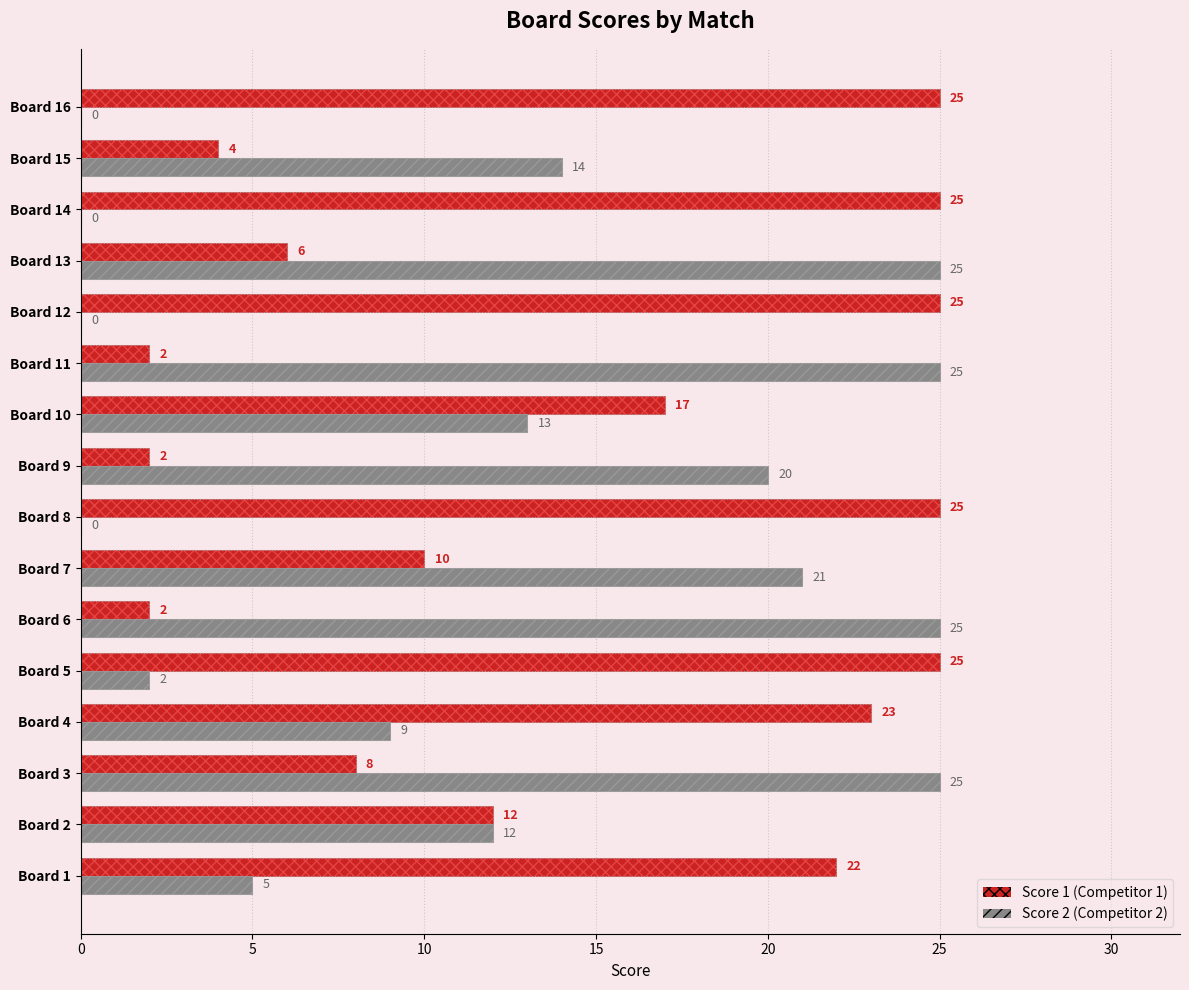

What are all the series names shown in the legend?

Score 1, Score 2